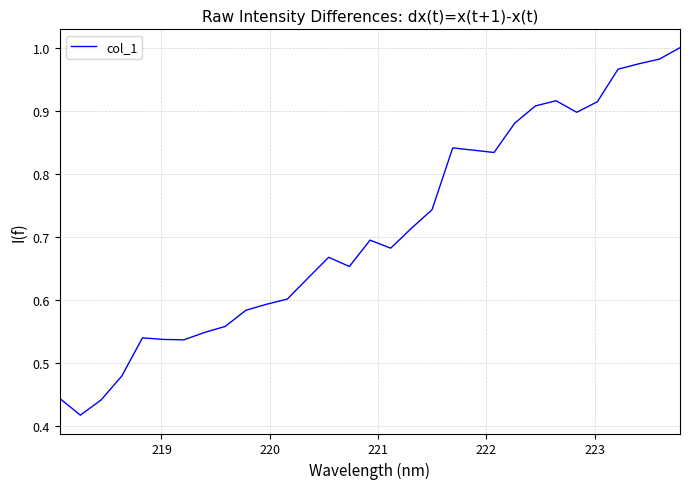

What is the greatest value displayed?

1.0